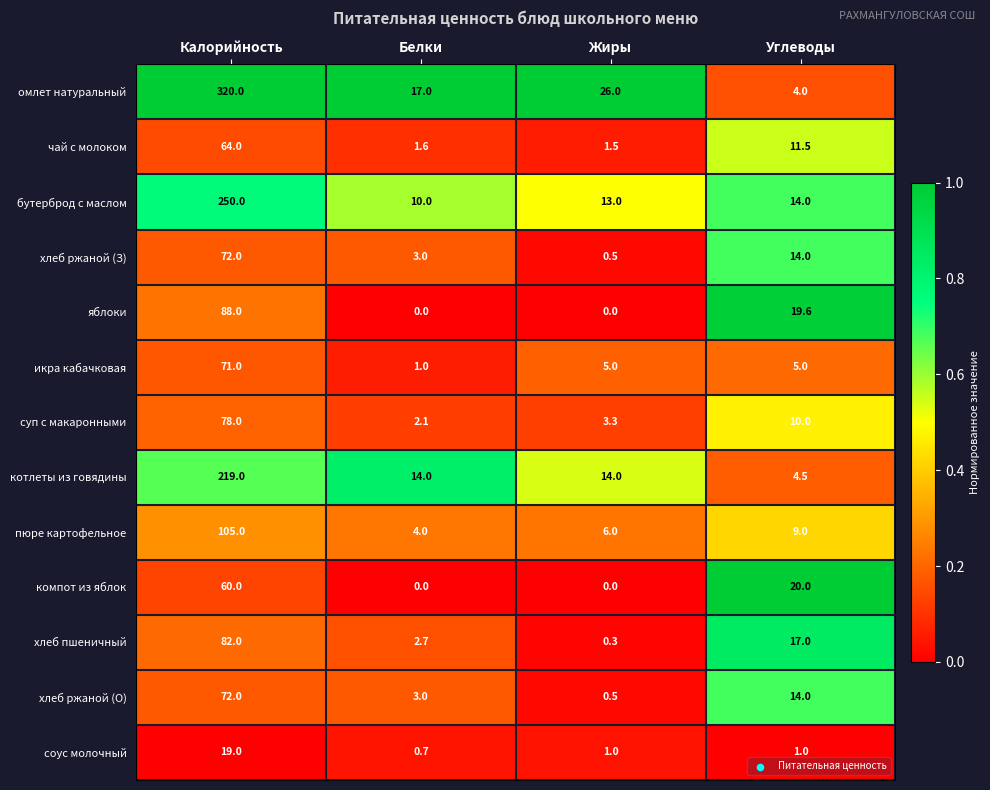

Rank the categories by чай с молоком value from highest to lowest.

Калорийность, Углеводы, Белки, Жиры